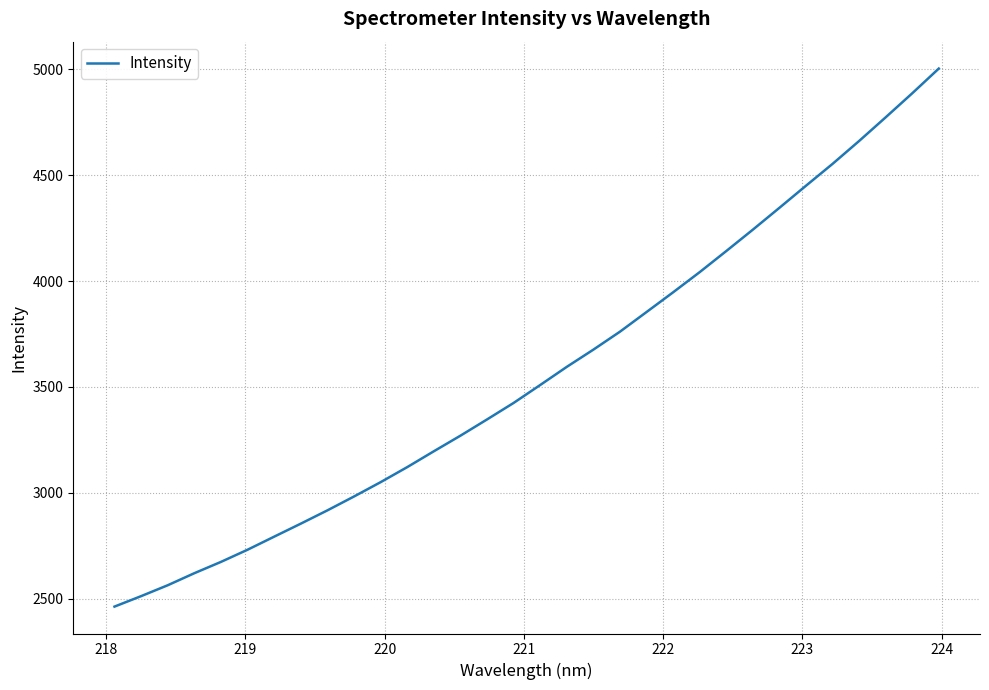

What is the greatest value displayed?

5002.5